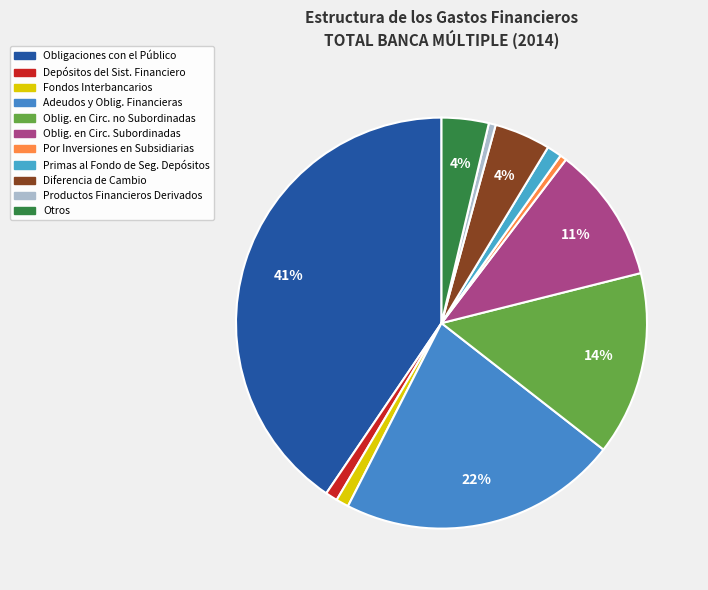

Rank the categories by value from lowest to highest.

Por Inversiones en Subsidiarias, Productos Financieros Derivados, Depósitos del Sistema Financiero, Fondos Interbancarios, Primas al Fondo de Seguro de Depósitos, Otros, Diferencia de Cambio, Obligaciones en Circulación Subordinadas, Obligaciones en Circulación no Subordinadas, Adeudos y Obligaciones Financieras, Obligaciones con el Público